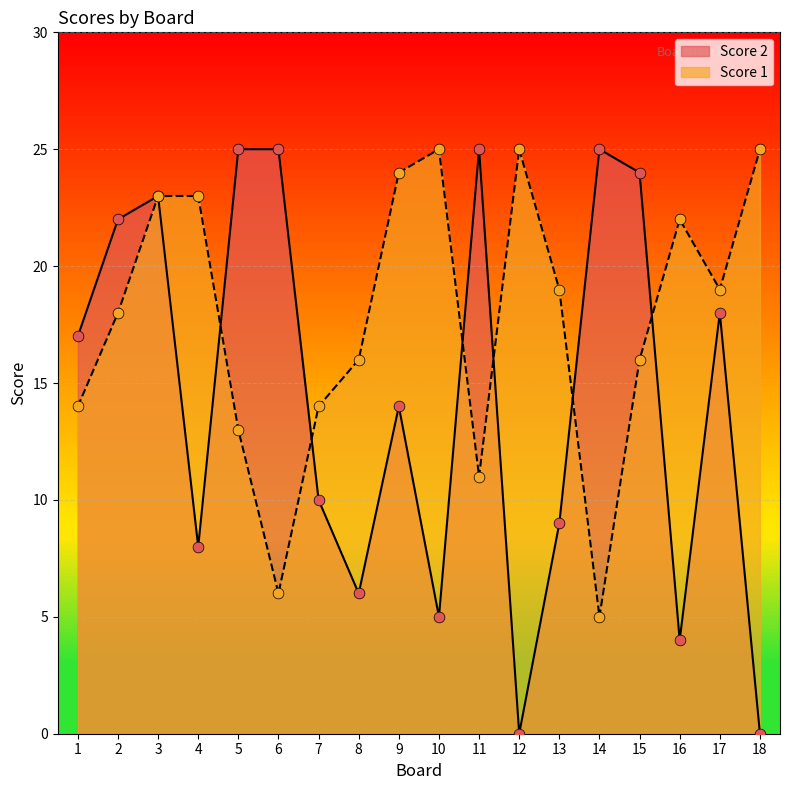

What is the total value across all series at 8?

22